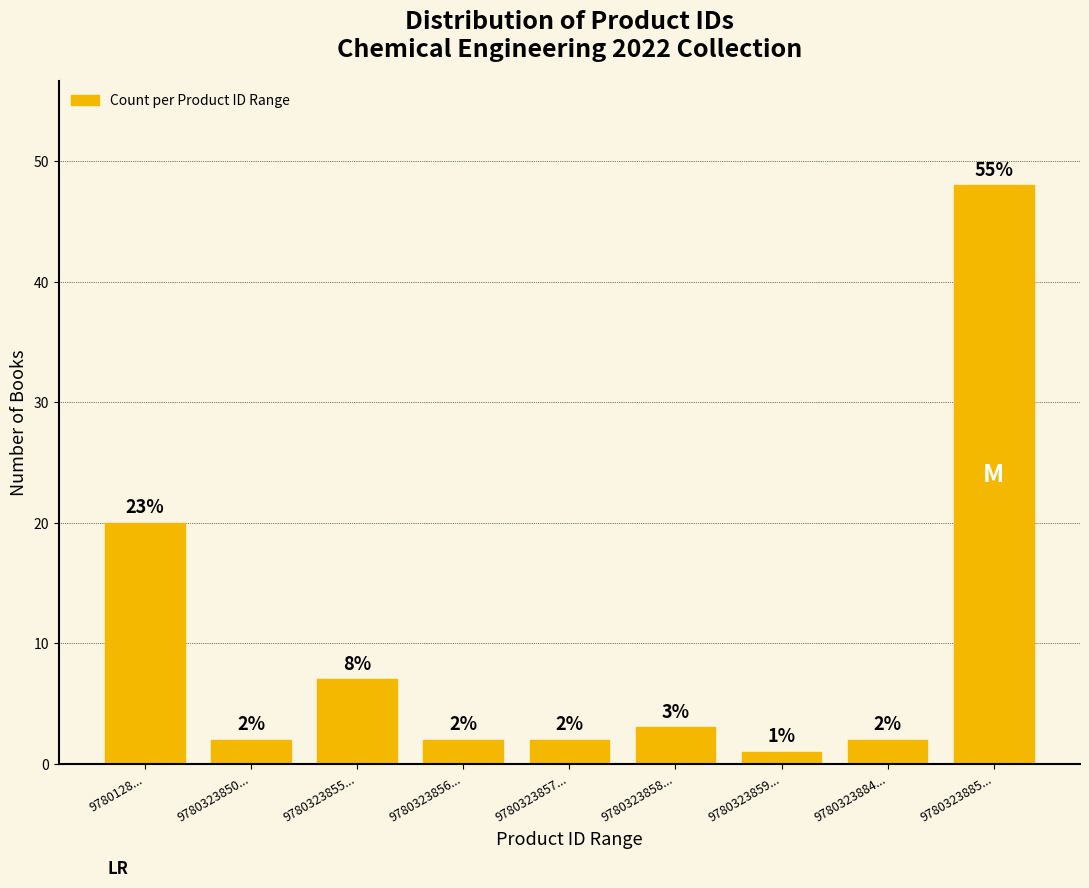

Reading left to right, list all the values displayed in this chart.

9780128...=20	9780323850...=2	9780323855...=7	9780323856...=2	9780323857...=2	9780323858...=3	9780323859...=1	9780323884...=2	9780323885...=48